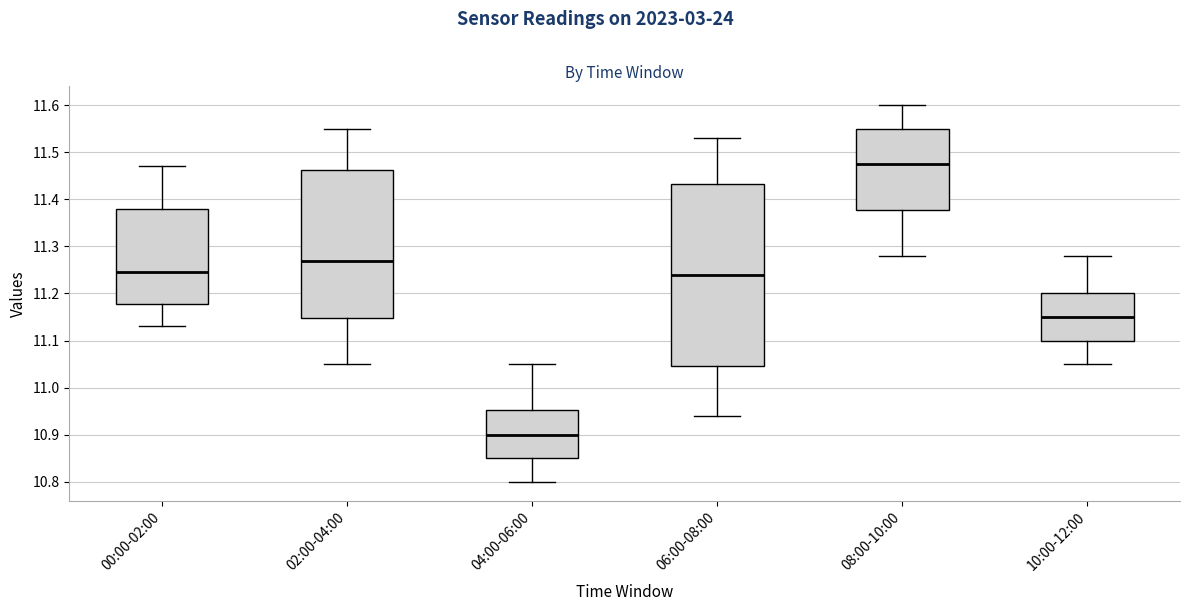

Reading left to right, transcribe this box plot: for each box, give where its median line is, the range the box spans, and where its two whiskers end, as read against the y-axis. The values are not printed on the chart, so give them approximately, as read against the axis.

00:00-02:00: median 11.25, box 11.18 to 11.38, whiskers 11.13 to 11.47
02:00-04:00: median 11.27, box 11.15 to 11.46, whiskers 11.05 to 11.55
04:00-06:00: median 10.90, box 10.85 to 10.95, whiskers 10.80 to 11.05
06:00-08:00: median 11.24, box 11.05 to 11.43, whiskers 10.94 to 11.53
08:00-10:00: median 11.48, box 11.38 to 11.55, whiskers 11.28 to 11.60
10:00-12:00: median 11.15, box 11.10 to 11.20, whiskers 11.05 to 11.28